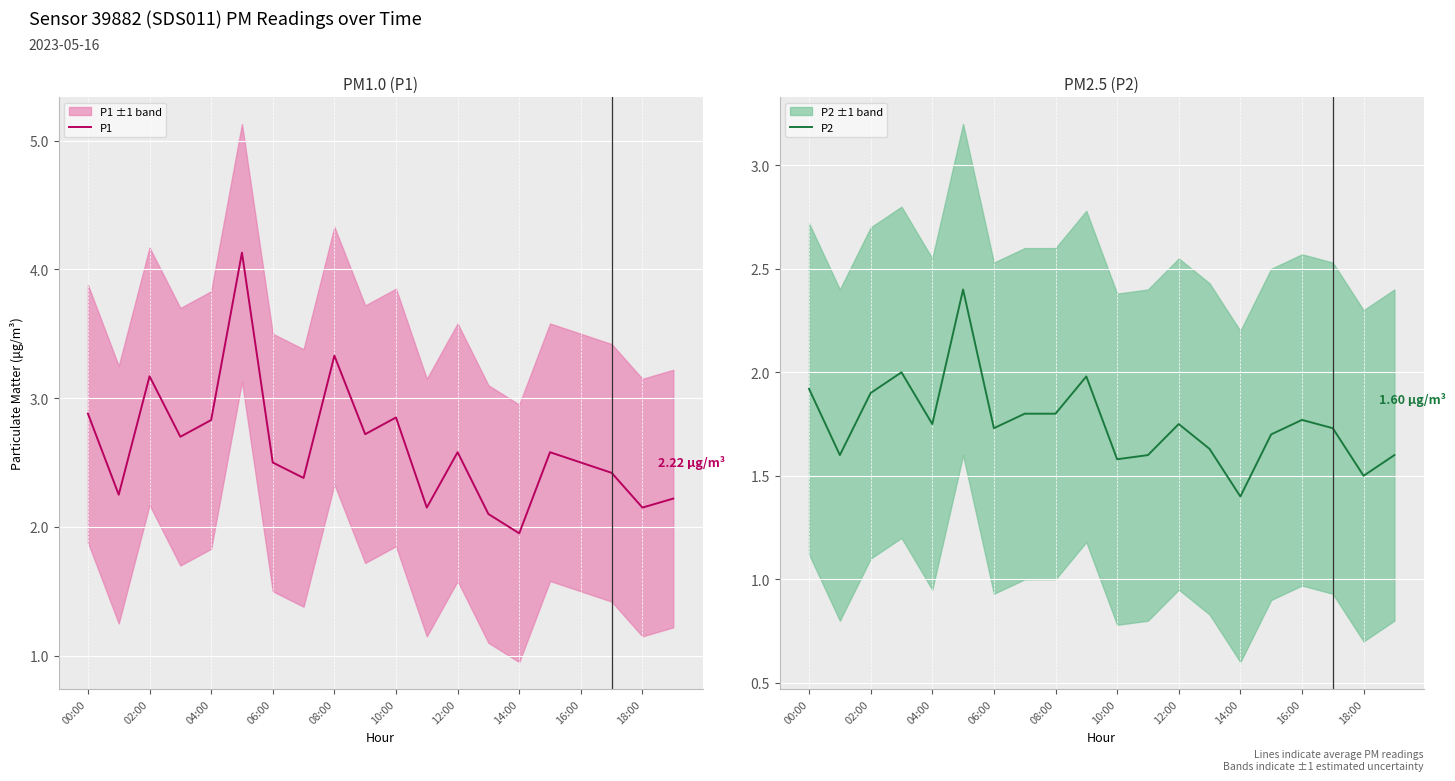

True or false: P2 has more than 1 interior local peaks.

True